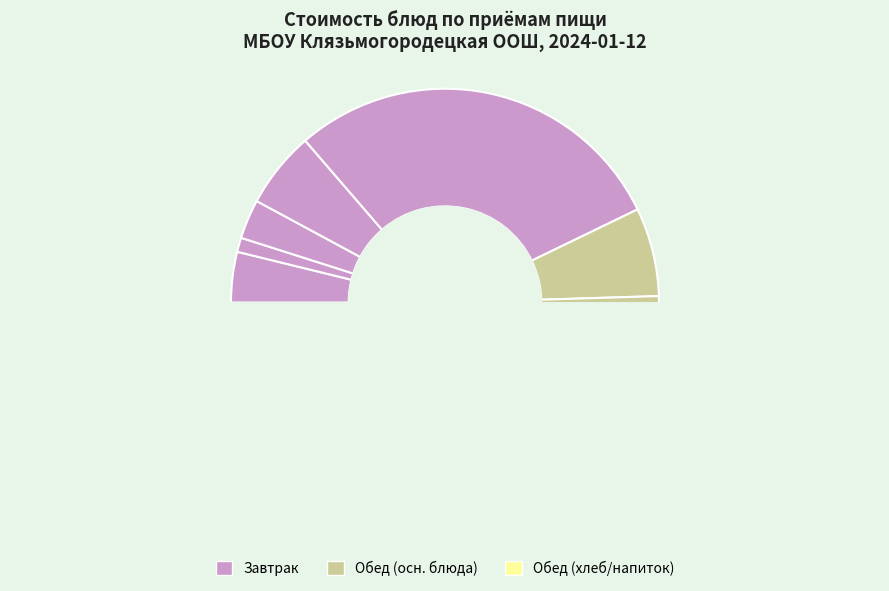

What is the change in value from Котлеты рубленные из птицы to Хлеб пшеничный (обед)?

-36.2